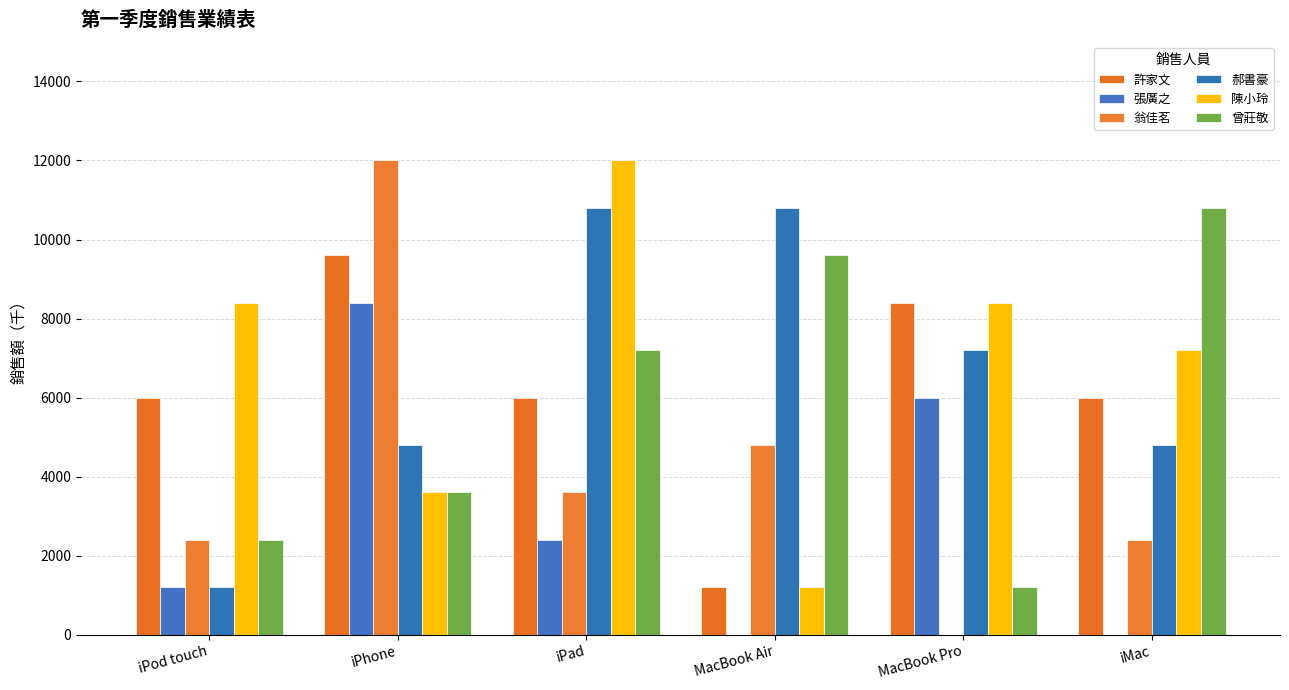

What is the approximate value of 曾莊敬 at iMac, to the nearest 100?

10800